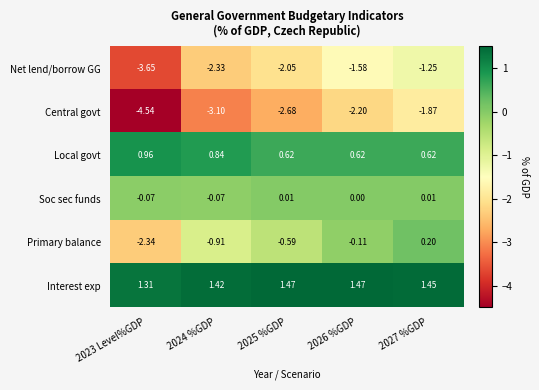

List the series in order of their peak value, highest first.

Interest exp, Local govt, Primary balance, Soc sec funds, Net lend/borrow GG, Central govt